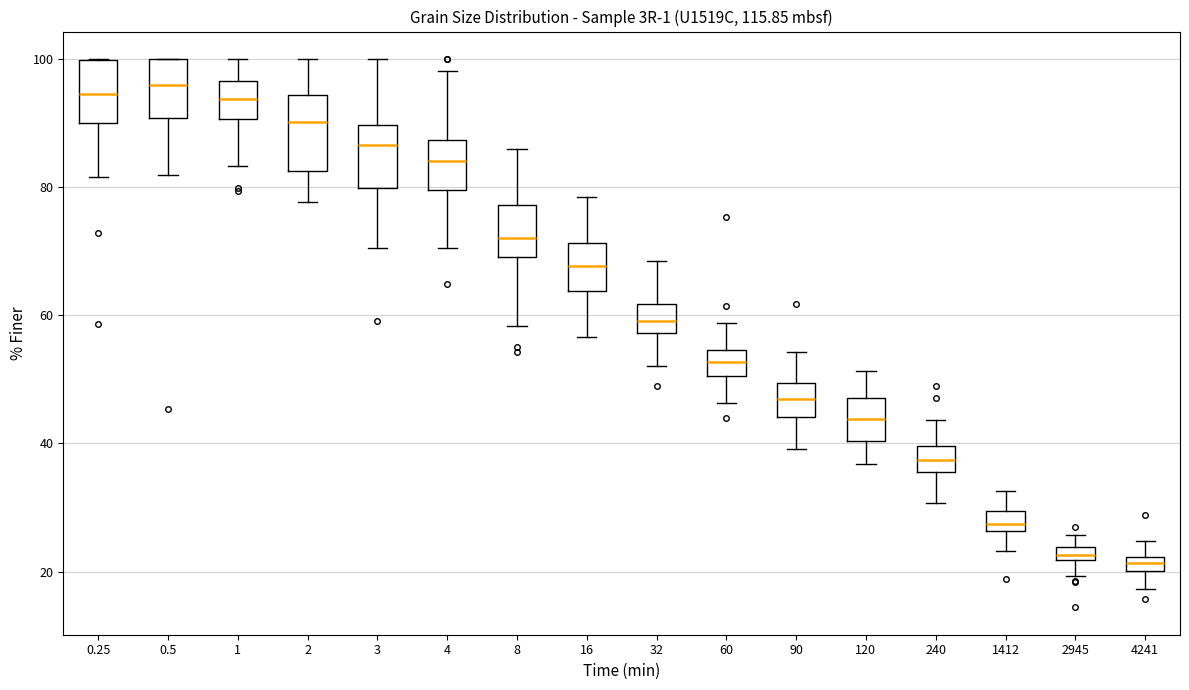

Where does the lower whisker of the box at x = 8 end on the y-axis? The values are not printed on the chart, so give them approximately, as read against the axis.

58